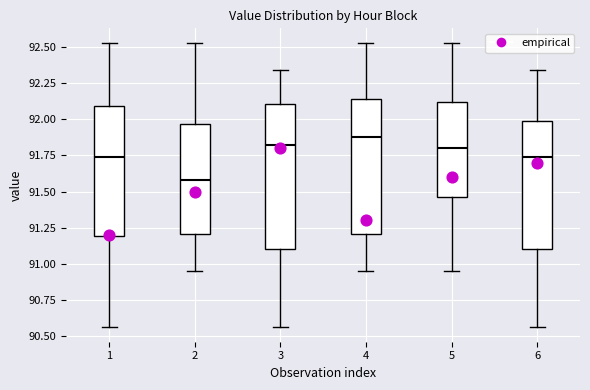

Reading left to right, transcribe this box plot: for each box, give where its median line is, the range the box spans, and where its two whiskers end, as read against the y-axis. The values are not printed on the chart, so give them approximately, as read against the axis.

1: median 91.75, box 91.20 to 92.10, whiskers 90.55 to 92.55
2: median 91.60, box 91.20 to 91.95, whiskers 90.95 to 92.55
3: median 91.85, box 91.10 to 92.10, whiskers 90.55 to 92.35
4: median 91.90, box 91.20 to 92.15, whiskers 90.95 to 92.55
5: median 91.80, box 91.45 to 92.10, whiskers 90.95 to 92.55
6: median 91.75, box 91.10 to 92.00, whiskers 90.55 to 92.35